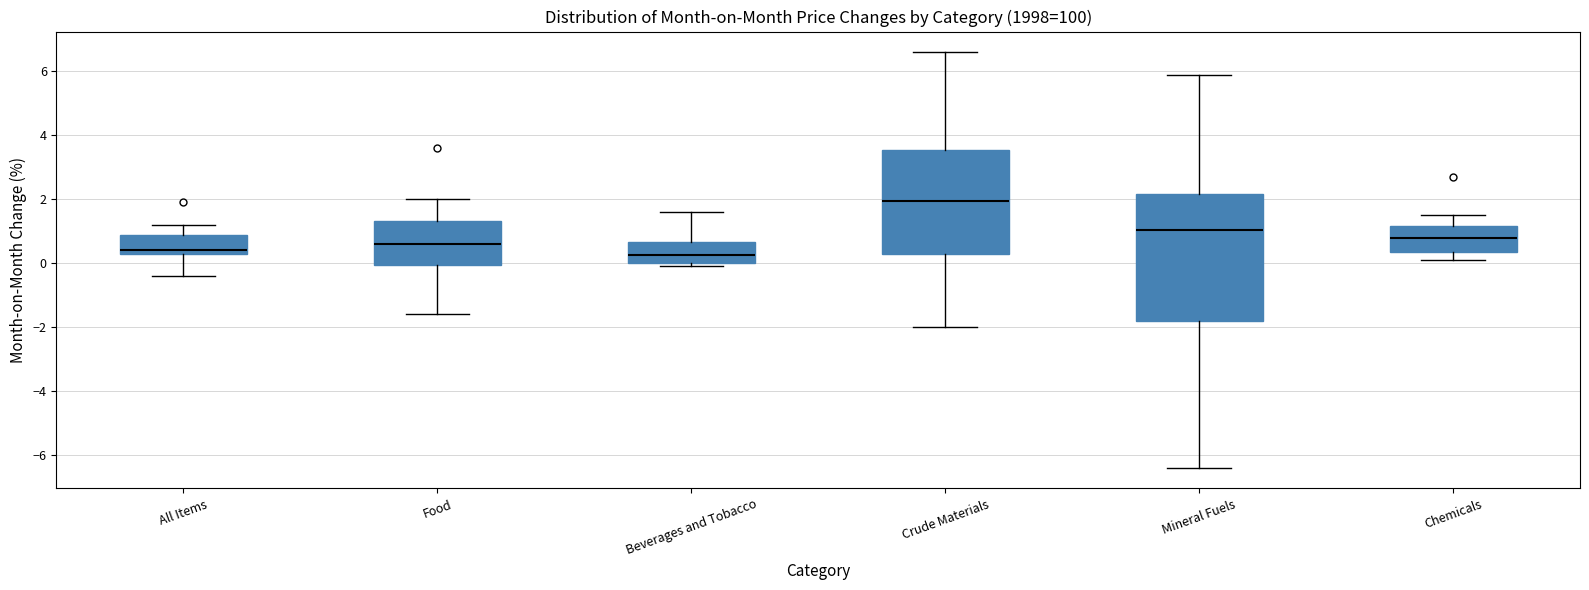

Reading left to right, transcribe this box plot: for each box, give where its median line is, the range the box spans, and where its two whiskers end, as read against the y-axis. The values are not printed on the chart, so give them approximately, as read against the axis.

All Items: median 0.4, box 0.2 to 0.8, whiskers -0.4 to 1.2
Food: median 0.6, box 0.0 to 1.4, whiskers -1.6 to 2.0
Beverages and Tobacco: median 0.2, box 0.0 to 0.6, whiskers 0.0 (just below the box's lower edge) to 1.6
Crude Materials: median 2.0, box 0.4 to 3.6, whiskers -2.0 to 6.6
Mineral Fuels: median 1.0, box -1.8 to 2.2, whiskers -6.4 to 6.0
Chemicals: median 0.8, box 0.4 to 1.2, whiskers 0.2 to 1.6